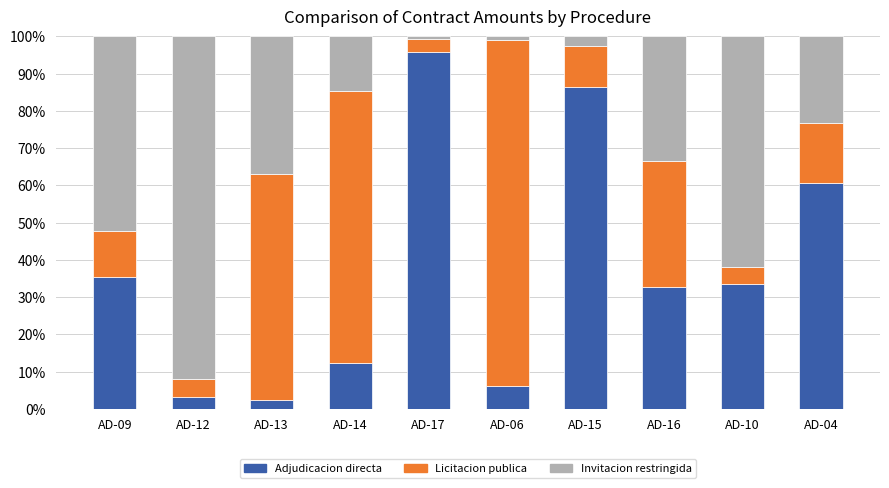

Are the bars horizontal?

No